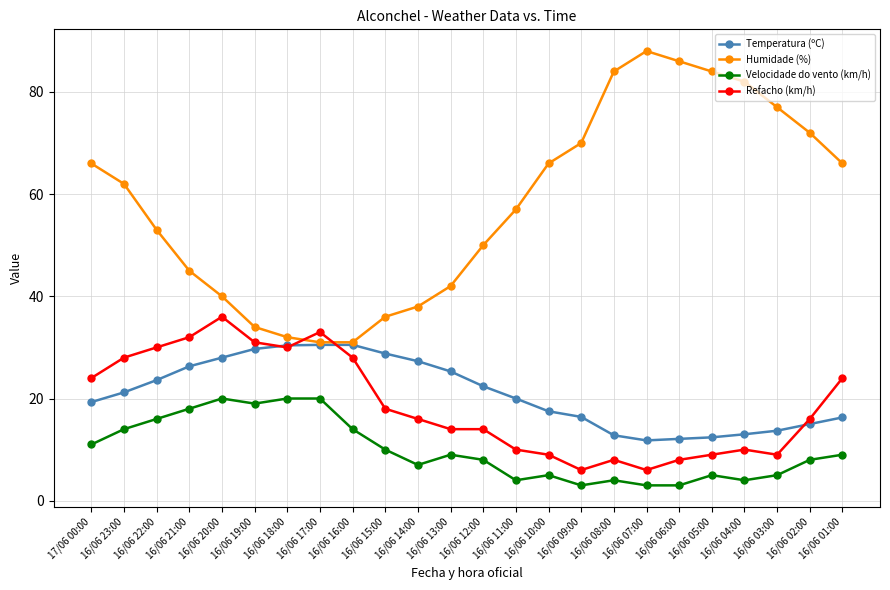

What is the average value of the Humidade (%) series?

58.0